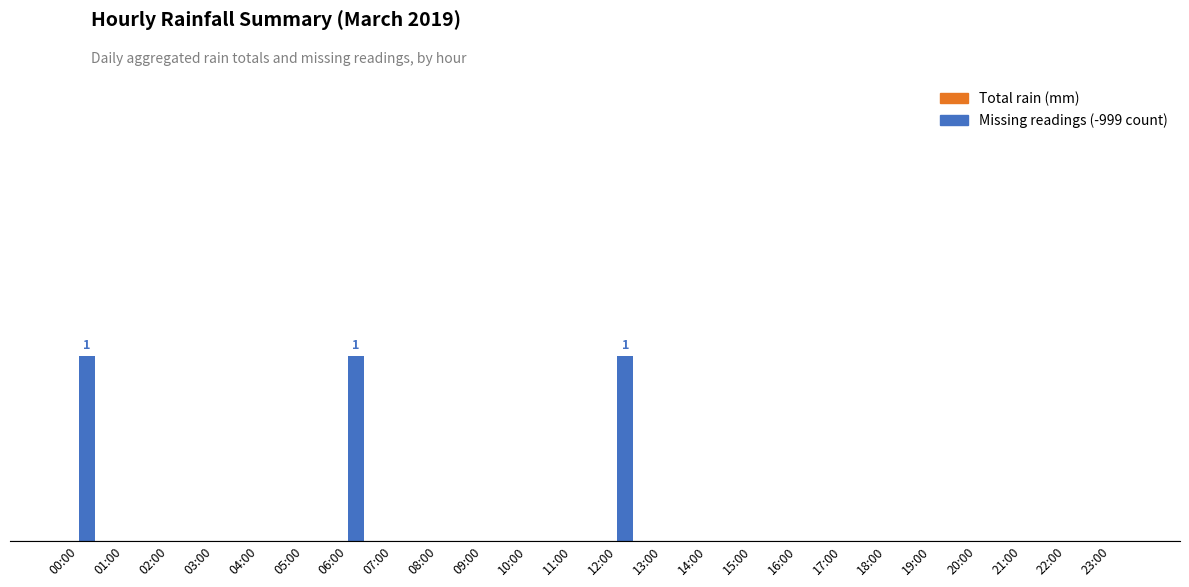

Are the bars horizontal?

No